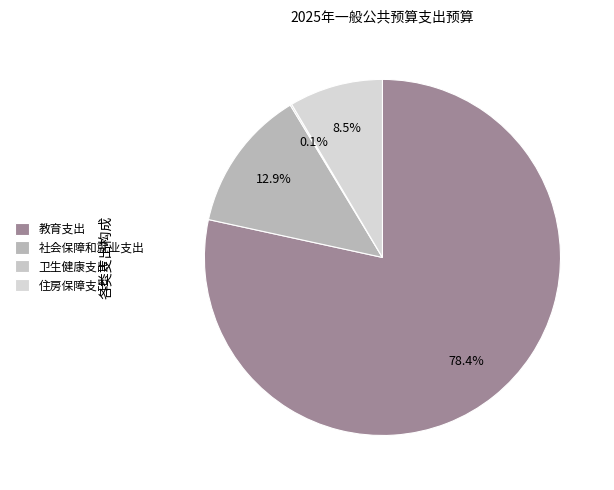

To the nearest percent, what is the difference between the 卫生健康支出 and 教育支出 slice percentages?

78%